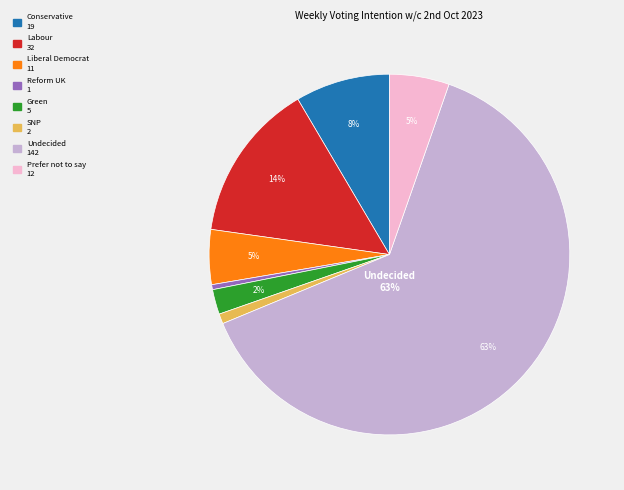

Does any single category account for the majority?

Yes